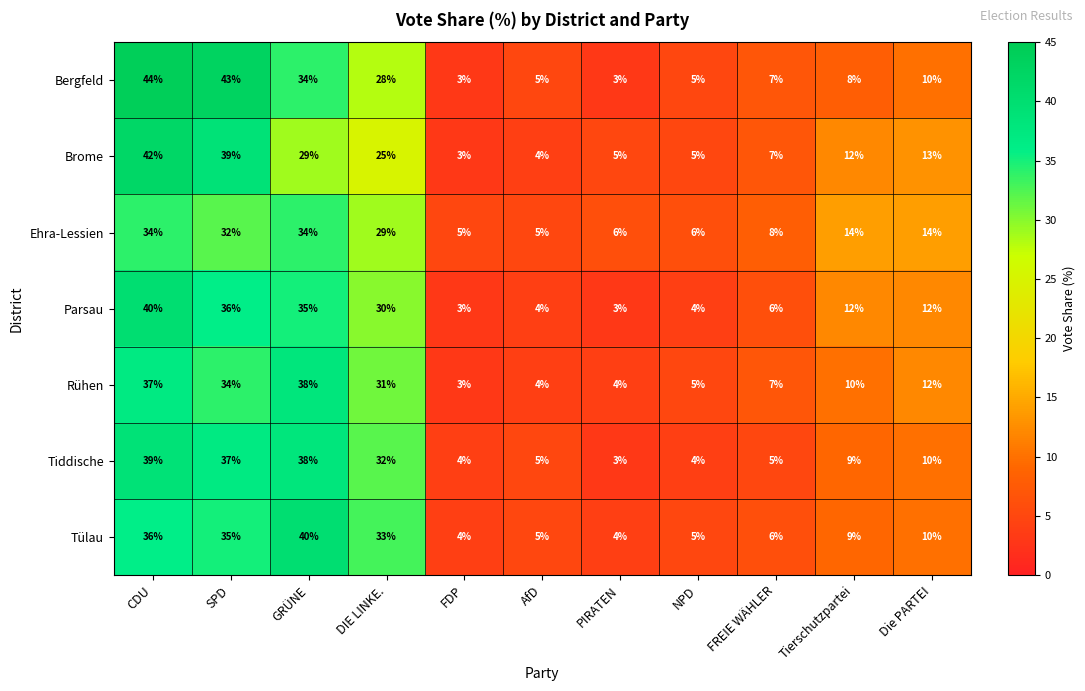

At which label is Rühen closest to 20?

Die PARTEI